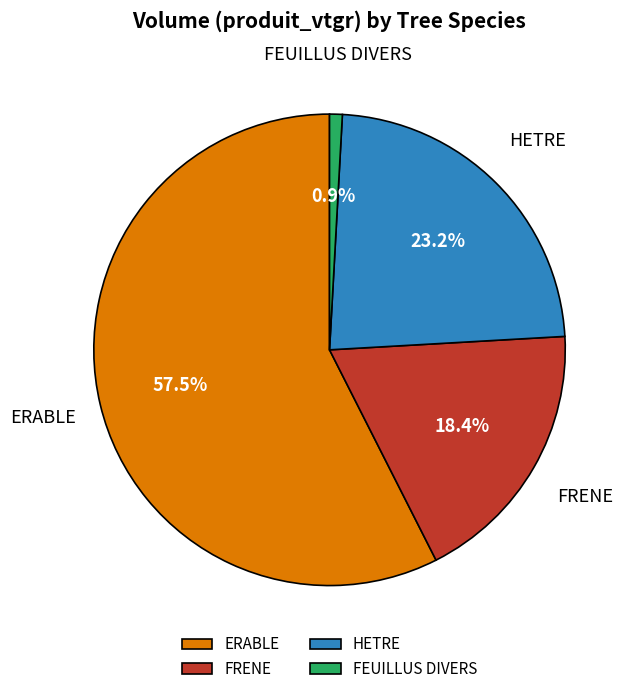

Is the sum of ERABLE and HETRE greater than half?

Yes